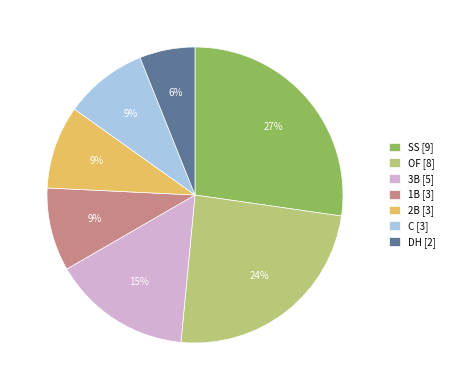

Is it true that 2B [3] is 9% of the pie?

True